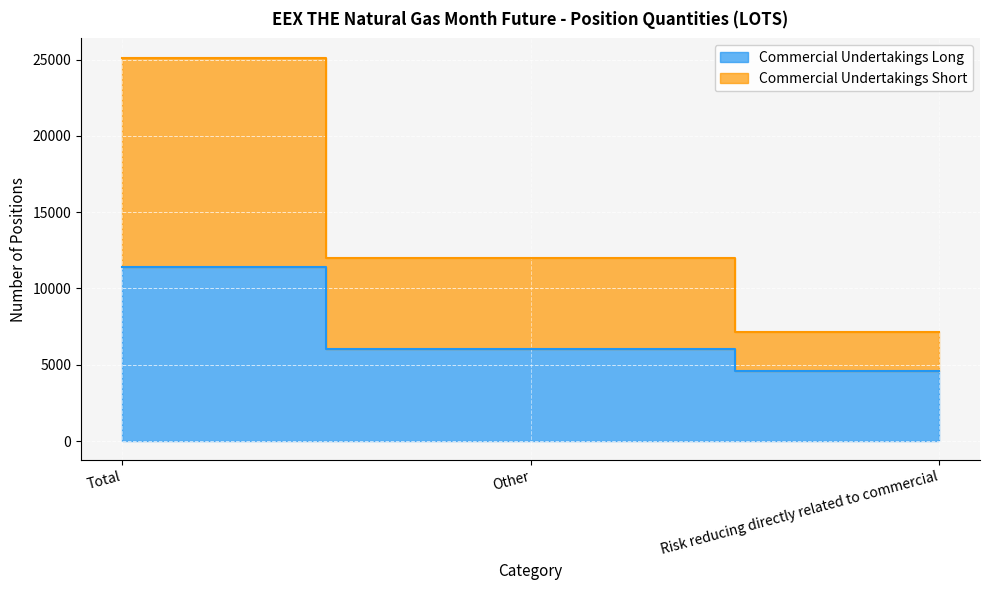

What value does the Commercial Undertakings Long series have at Other?

6008